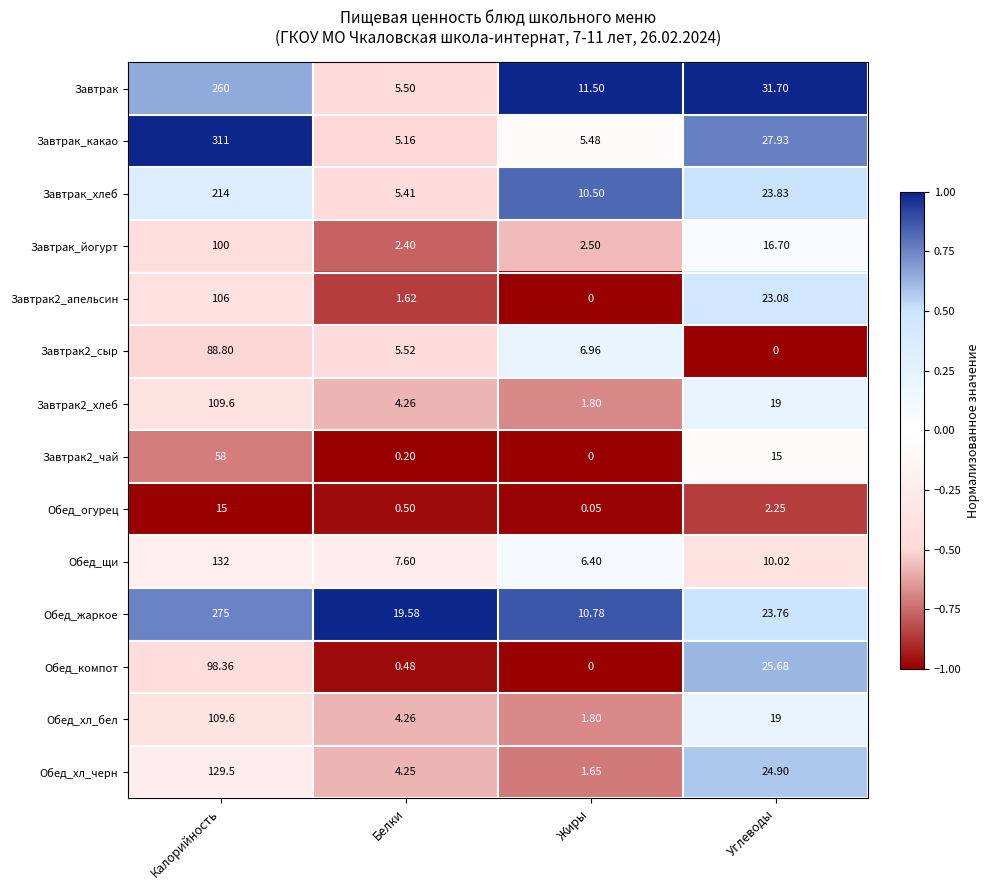

How many data points does each series have?

4